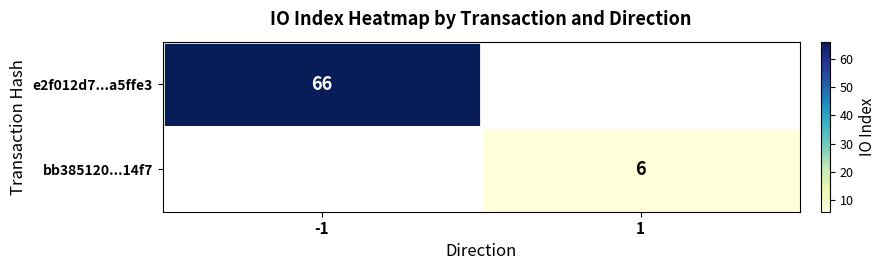

The e2f012d7...a5ffe3 series shows 21 at -1. True or false?

False